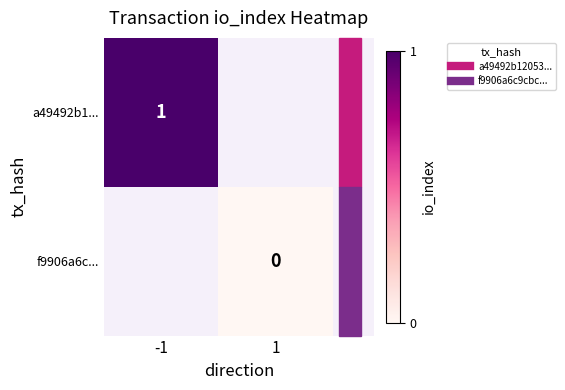

At which label does f9906a6c... reach its minimum?

-1